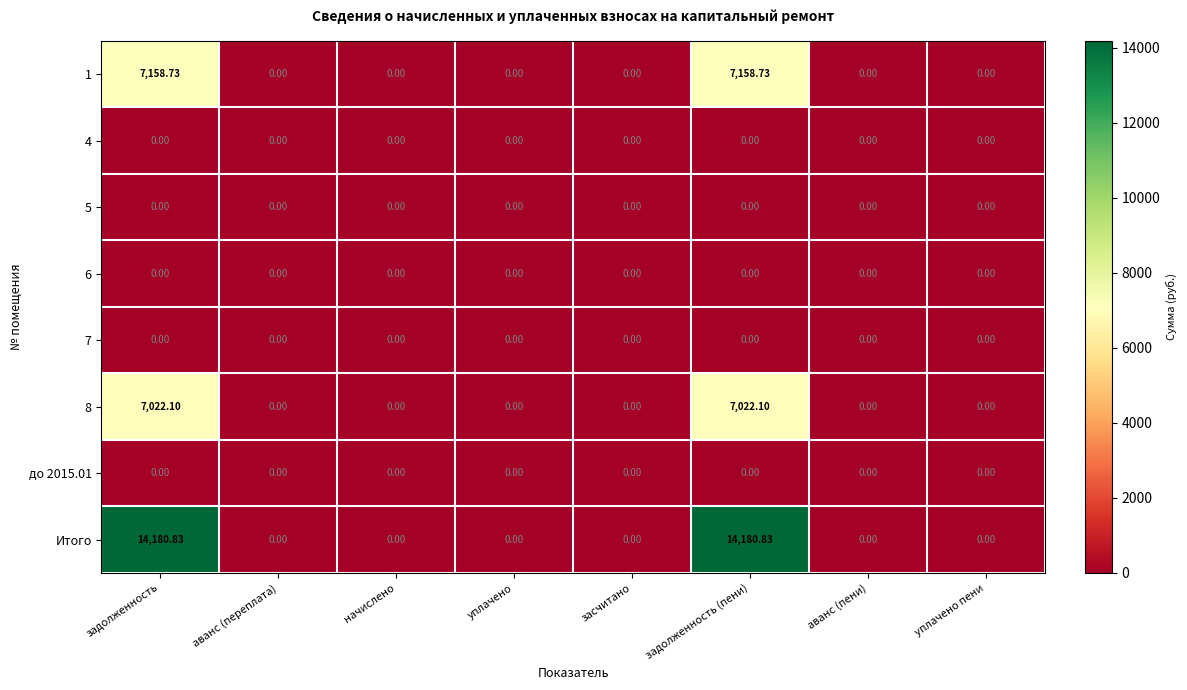

Which series has the largest total across all categories?

Итого